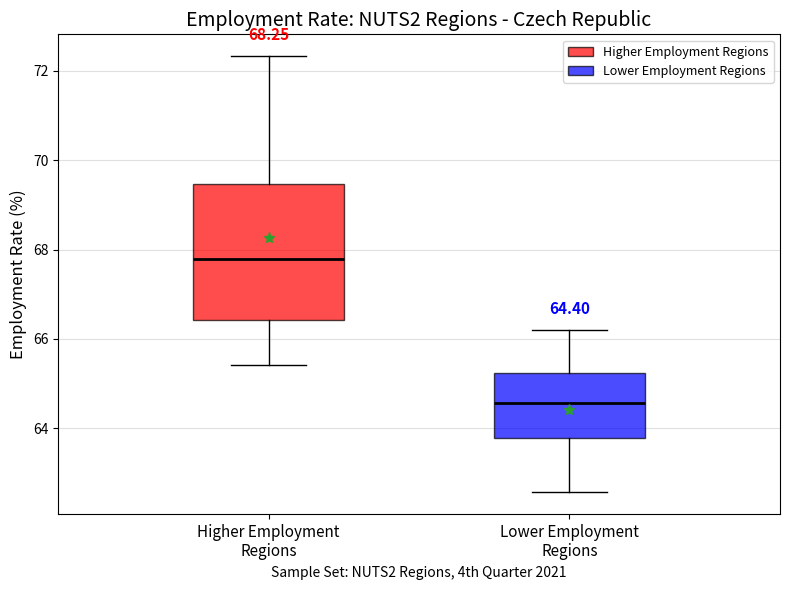

Which box's median line is the highest?

Higher Employment Regions